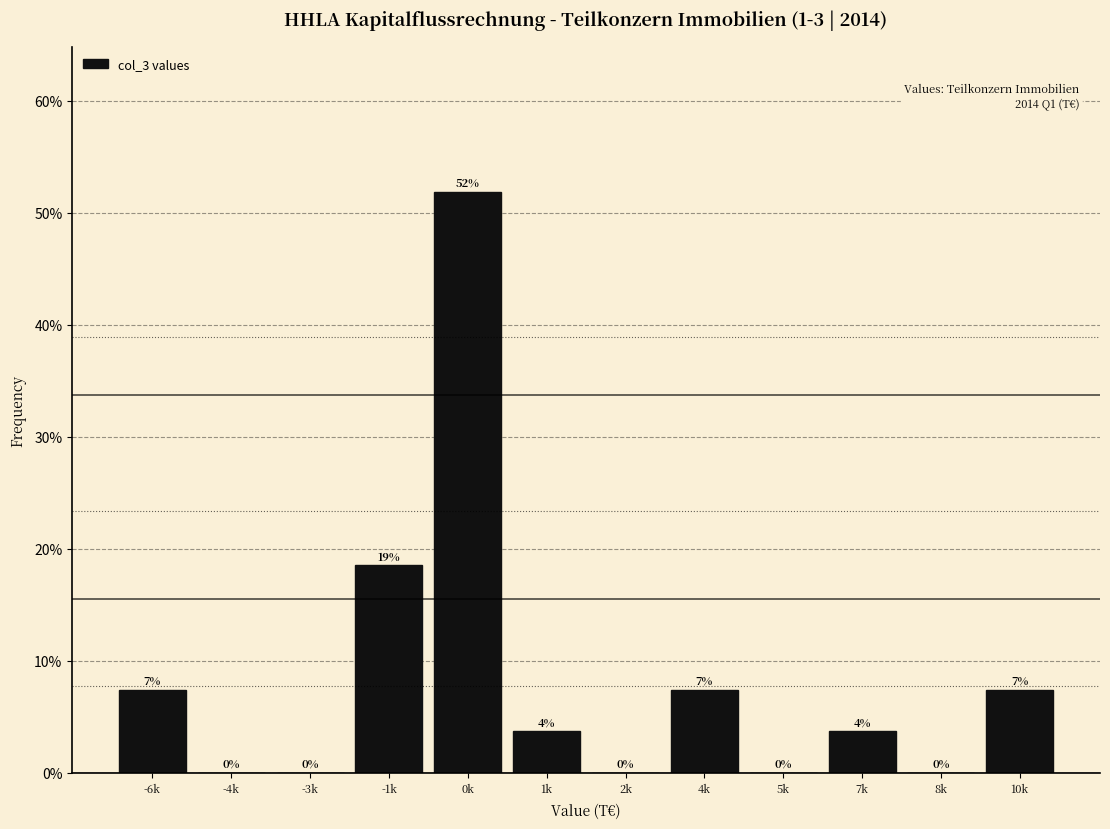

Which has a higher value, 2k or 0k?

0k